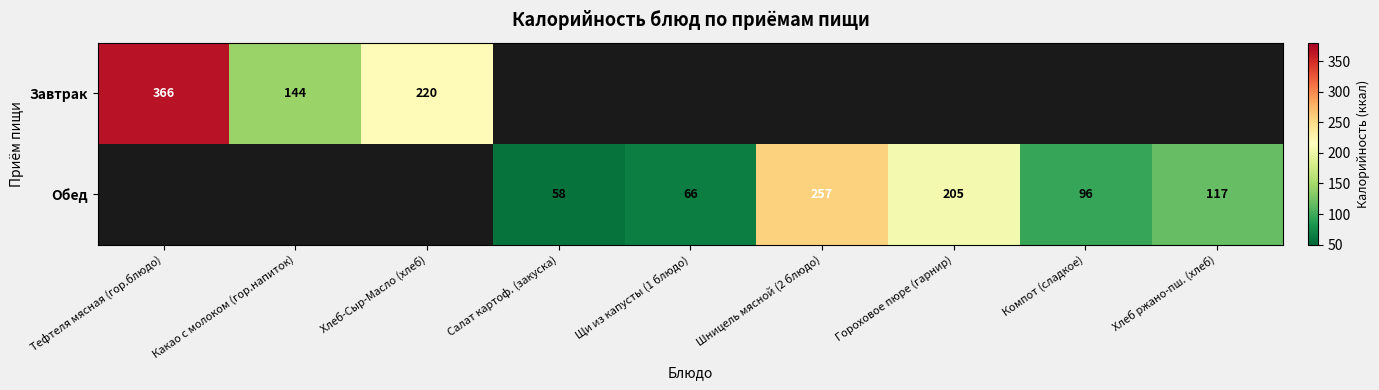

At how many categories does at least one series exceed 127?

5